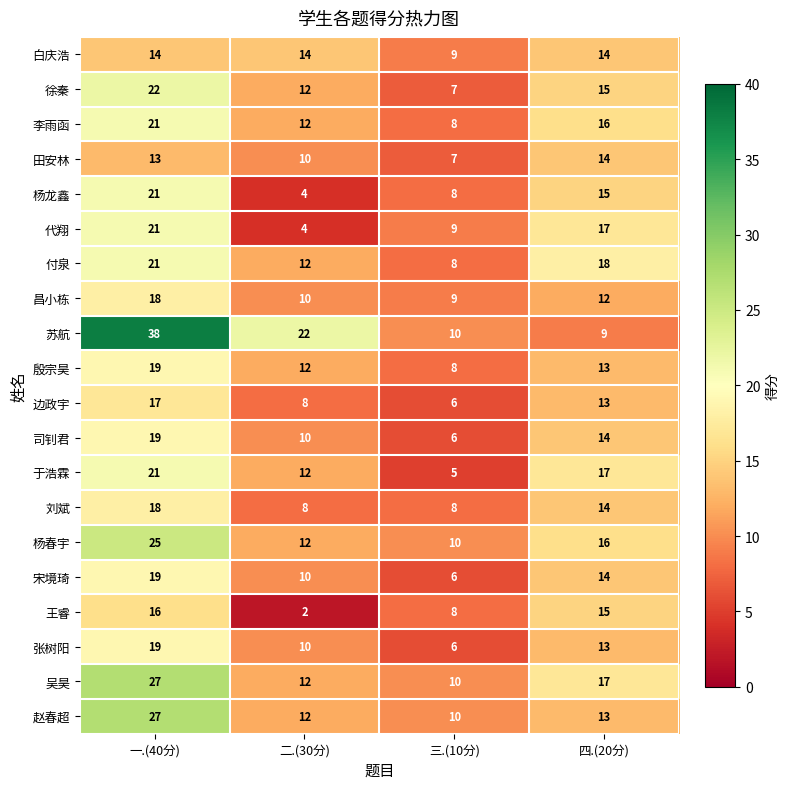

At how many categories does at least one series exceed 3?

4